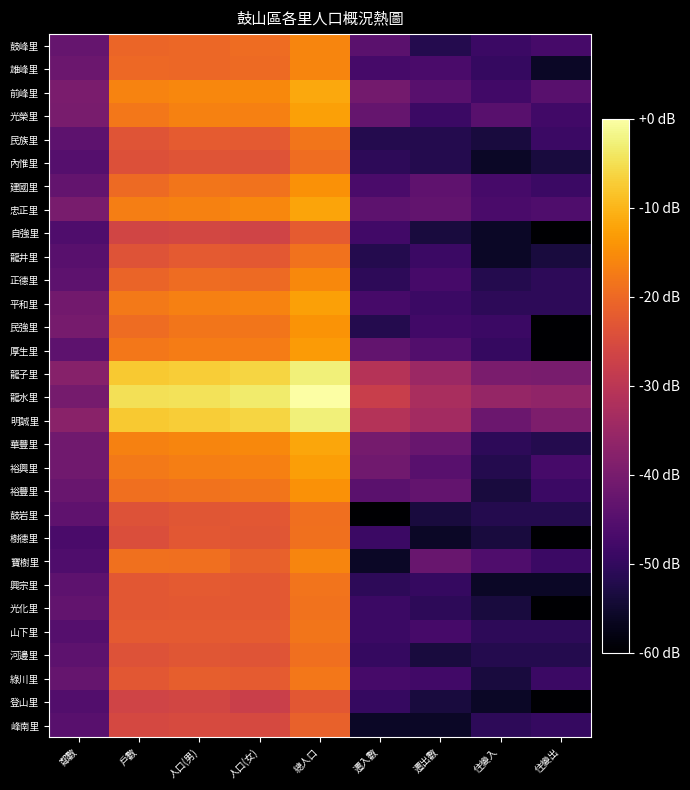

At which category does the chart reach its peak across all series?

總人口